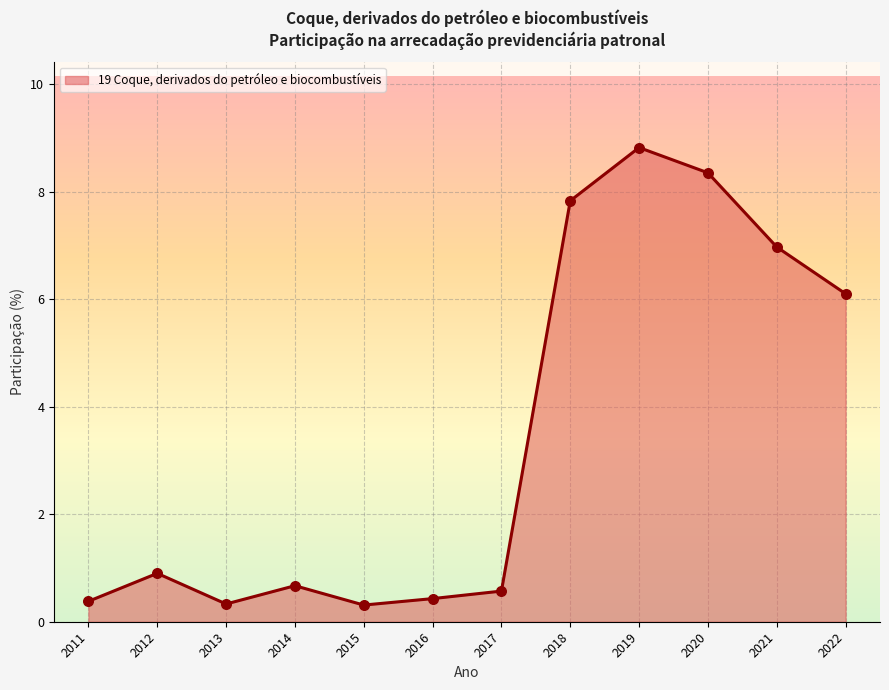

What is the change in value from 2016 to 2020?

+7.9